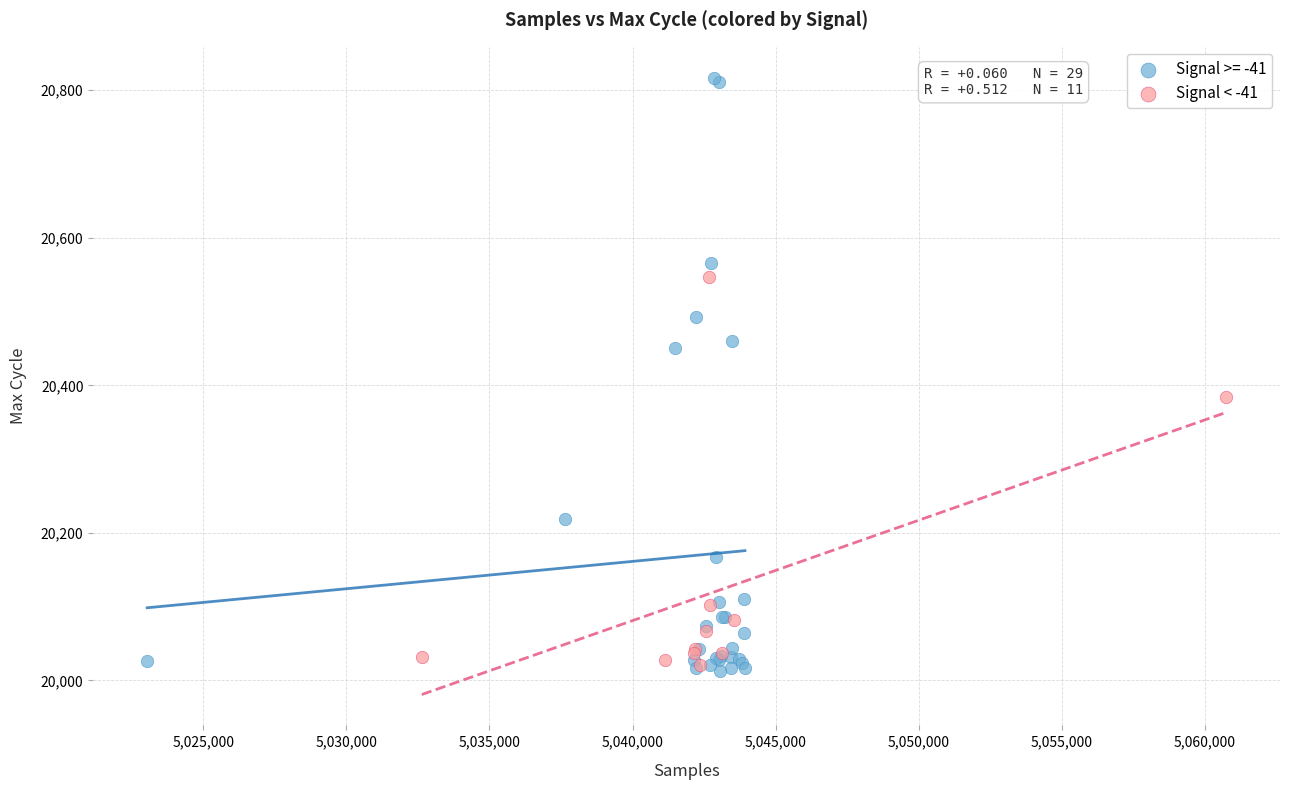

Which series reaches the maximum Y coordinate?

Signal >= -41